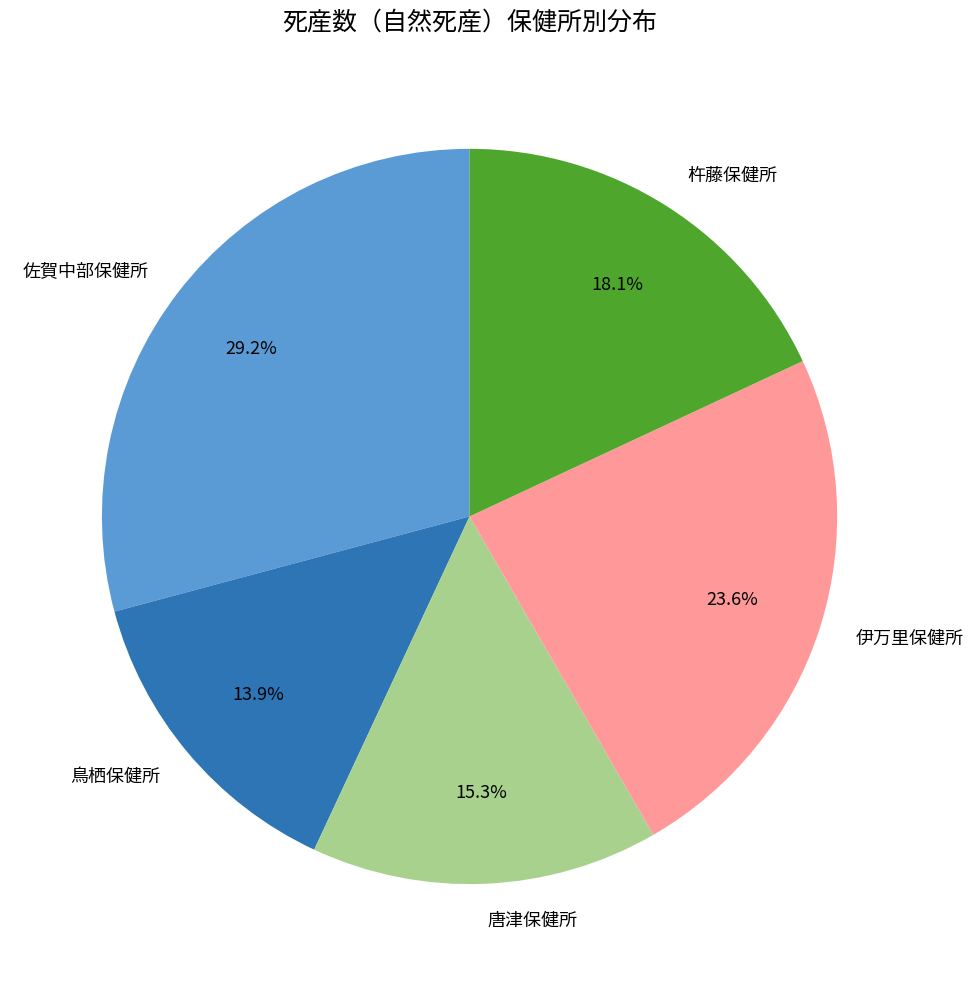

True or false: 杵藤保健所 accounts for 11% of the total.

False